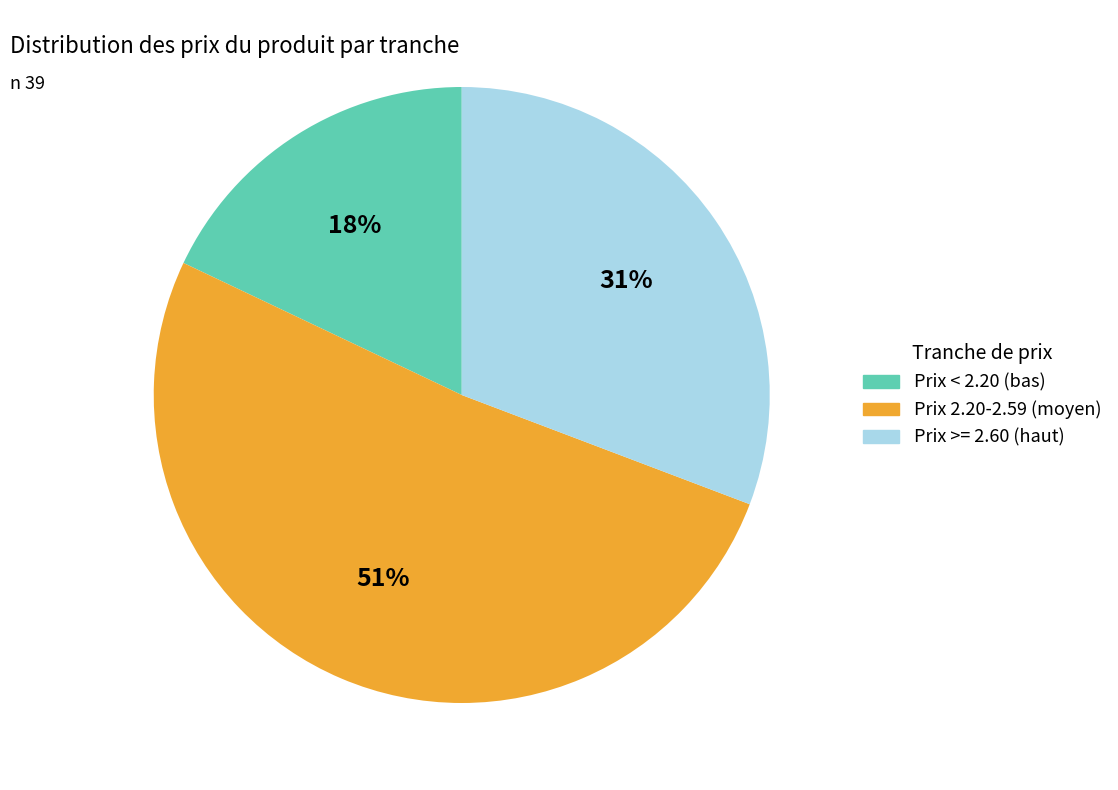

To the nearest percent, what is the average slice percentage?

33%